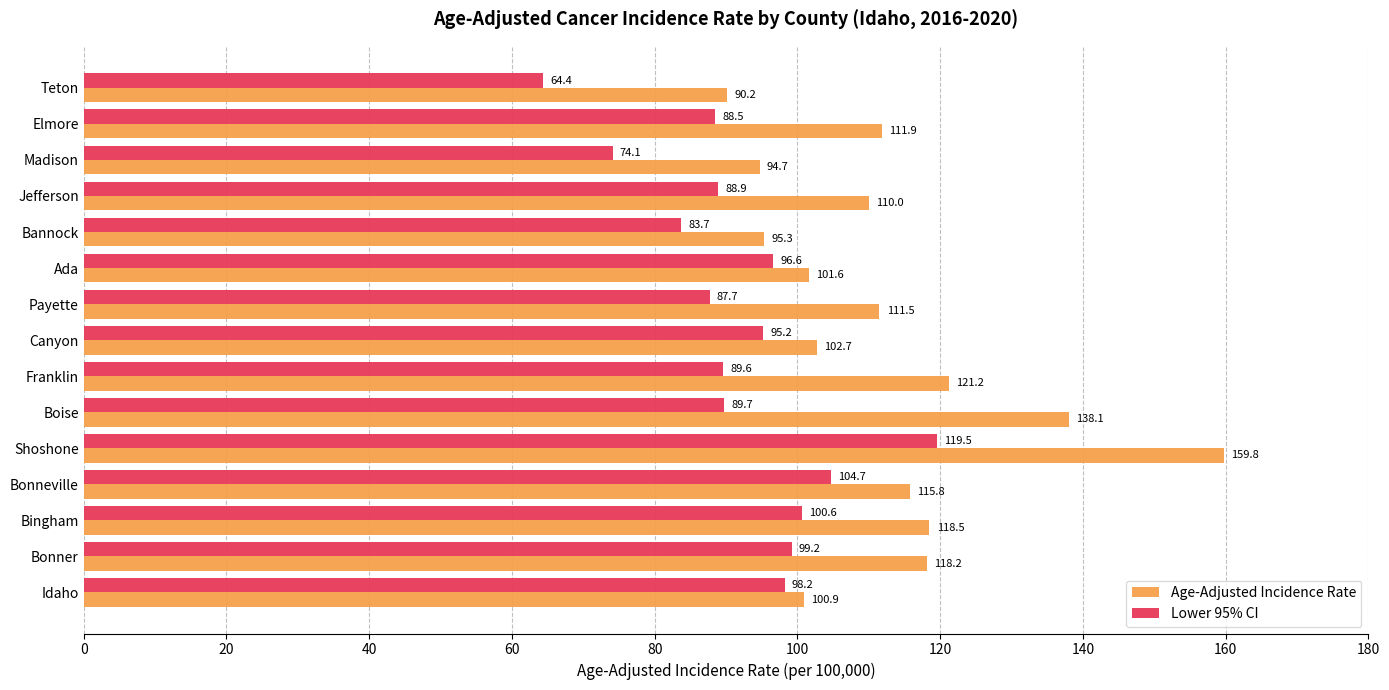

Between Idaho and Boise, which series saw the biggest shift?

Age-Adjusted Incidence Rate